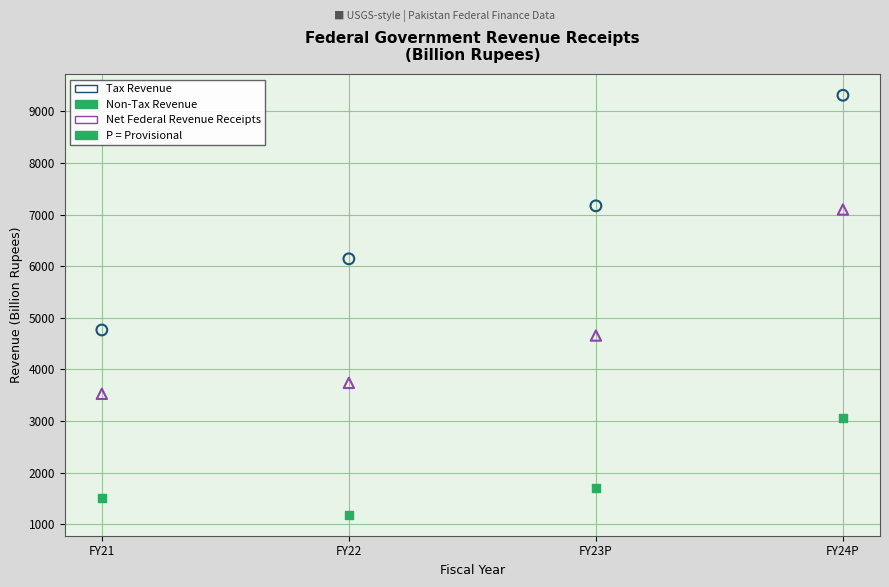

Across all data points, what is the range of X values (max minus min)?

3.0